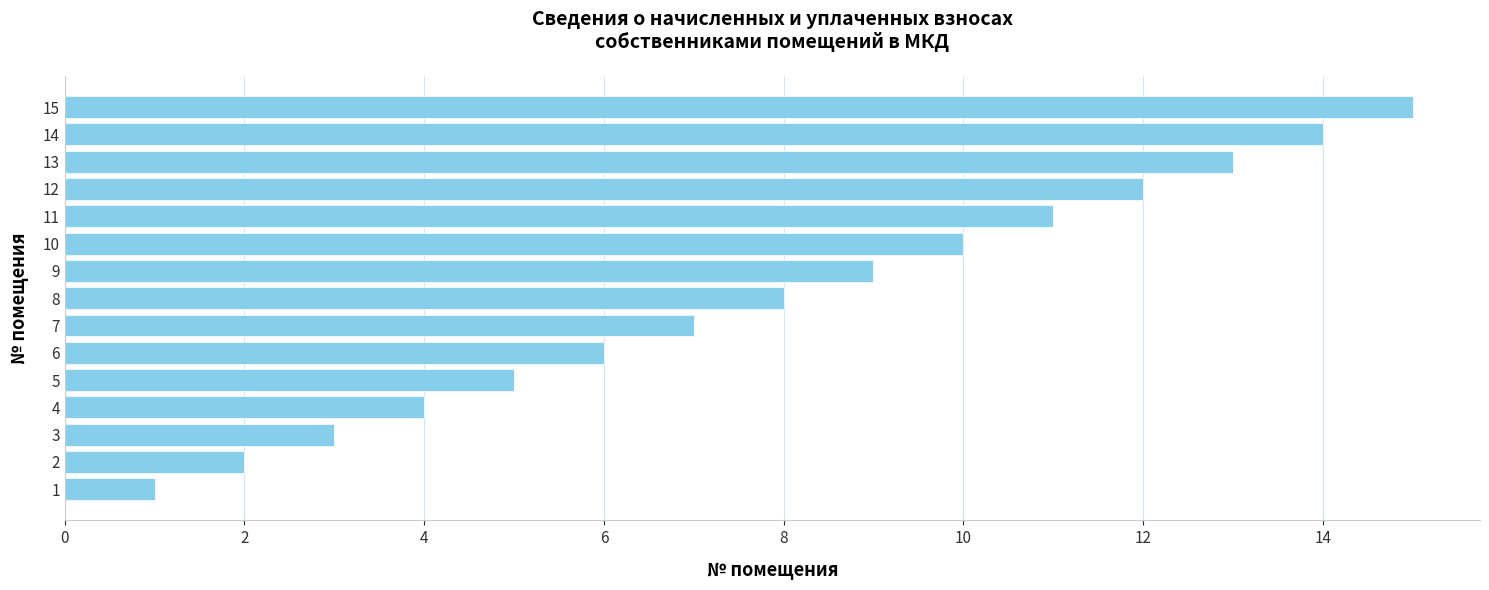

What is the average value?

8